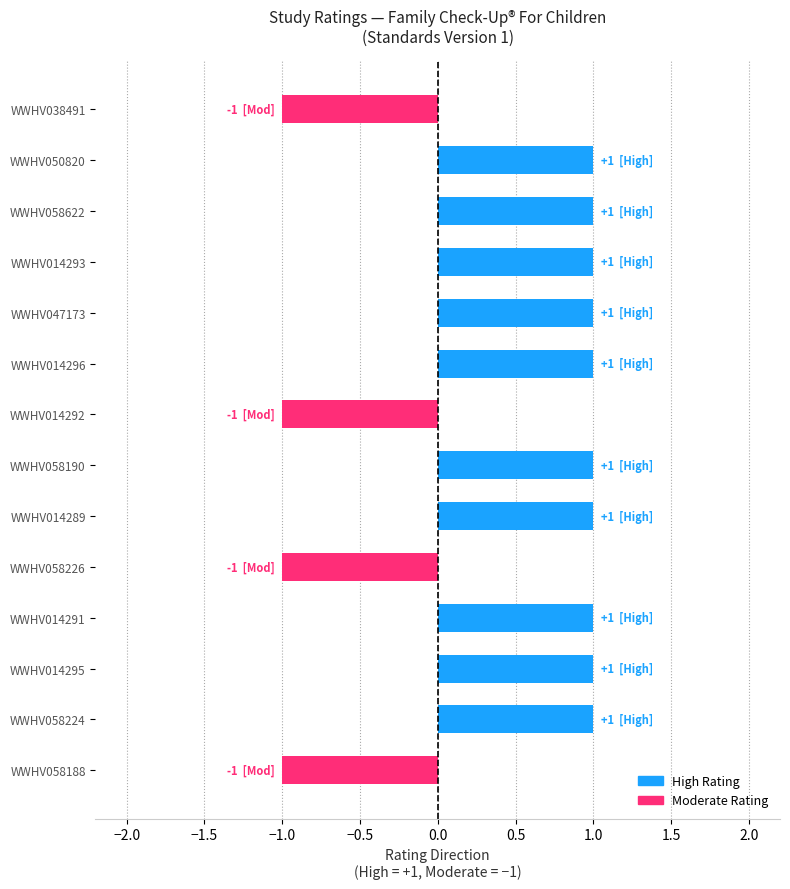

What is the label of the 14th bar from the bottom?

WWHV038491